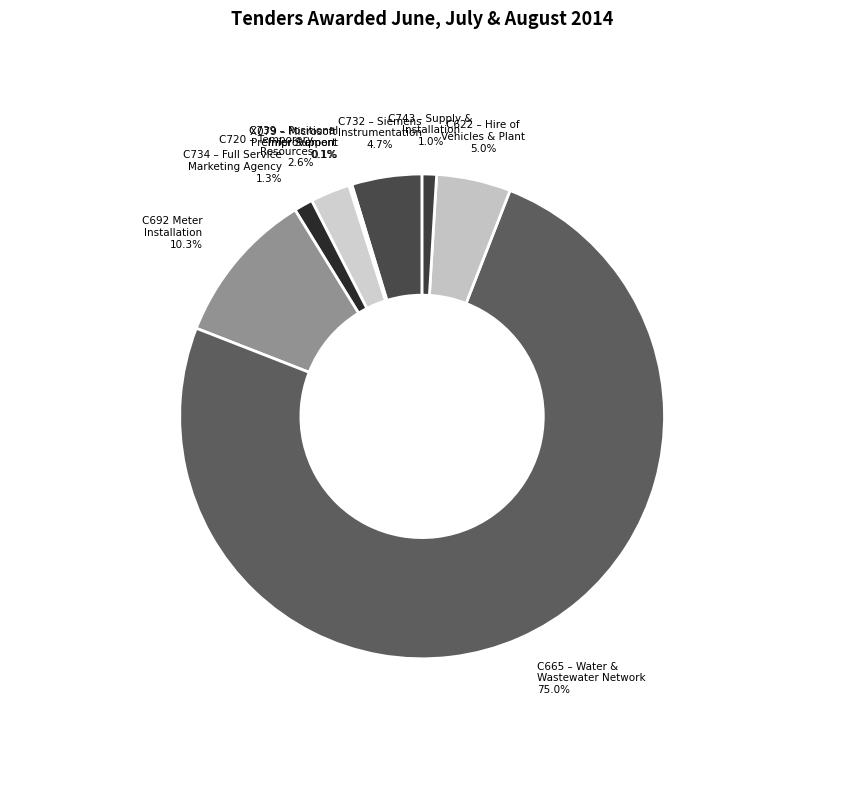

Which has a higher value, C692 Meter Installation or C665 – Water & Wastewater Network?

C665 – Water & Wastewater Network